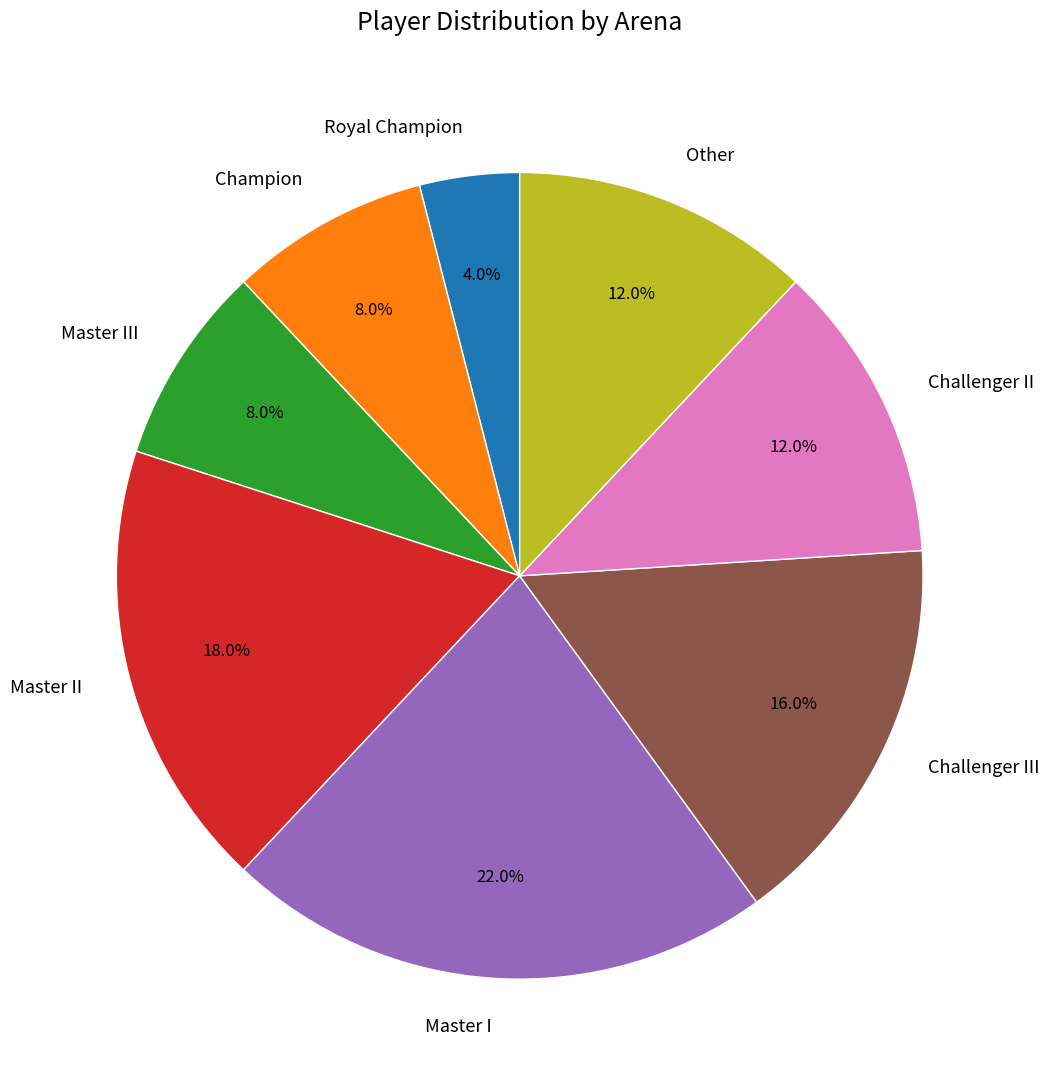

Which category has the biggest portion of the pie?

Master I